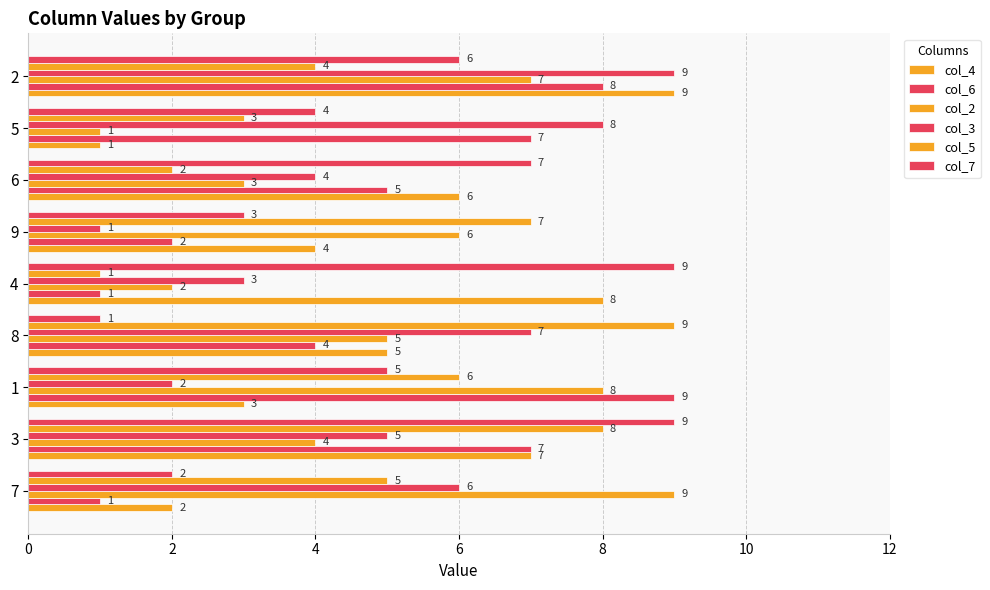

How many distinct data groups are displayed?

6